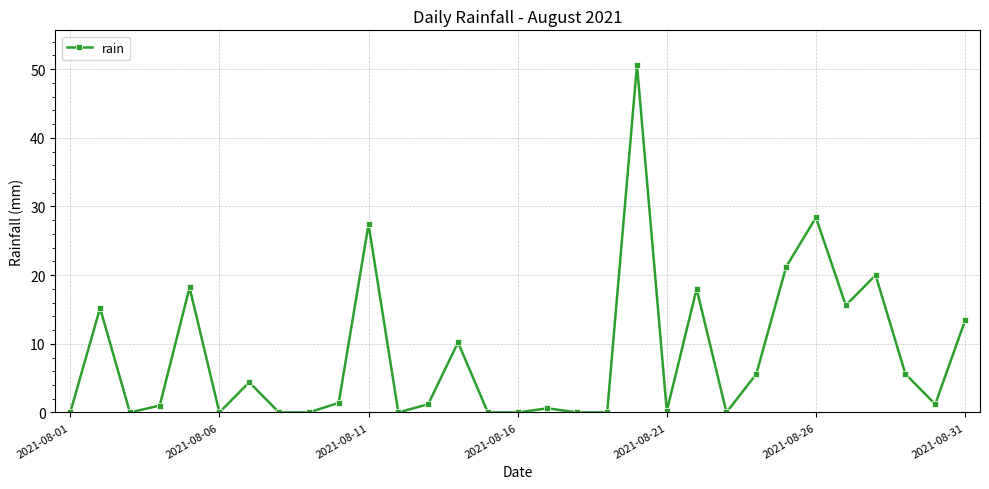

True or false: there are more than 2 points higher than both neighbors.

True